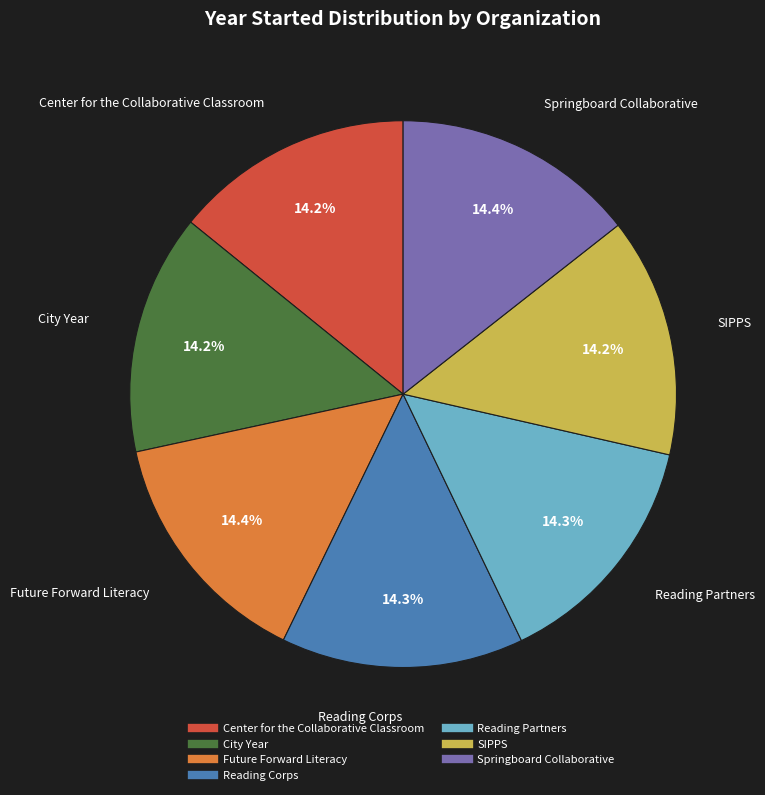

How many slices are in this pie chart?

7